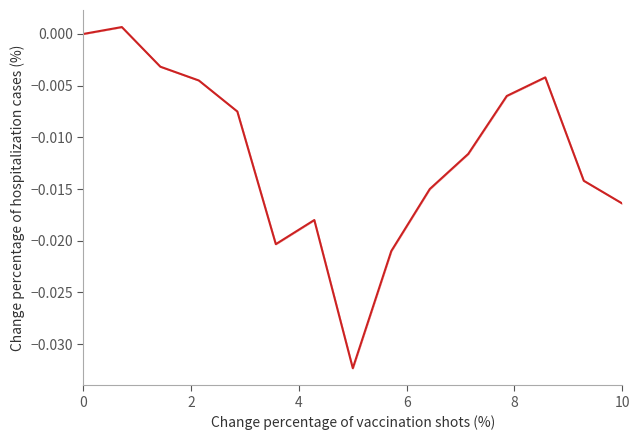

How many negative values are there?

13